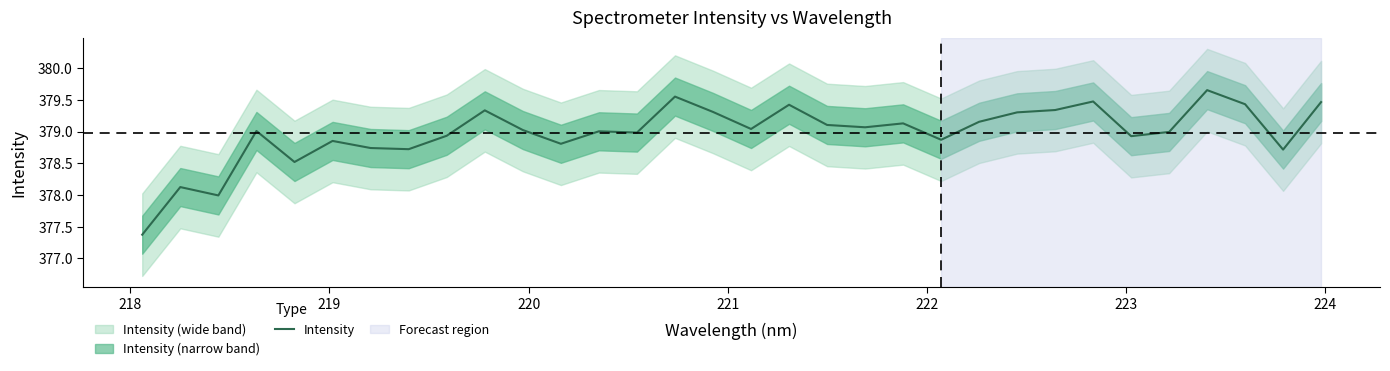

Is this an area chart (filled region under the line)?

No